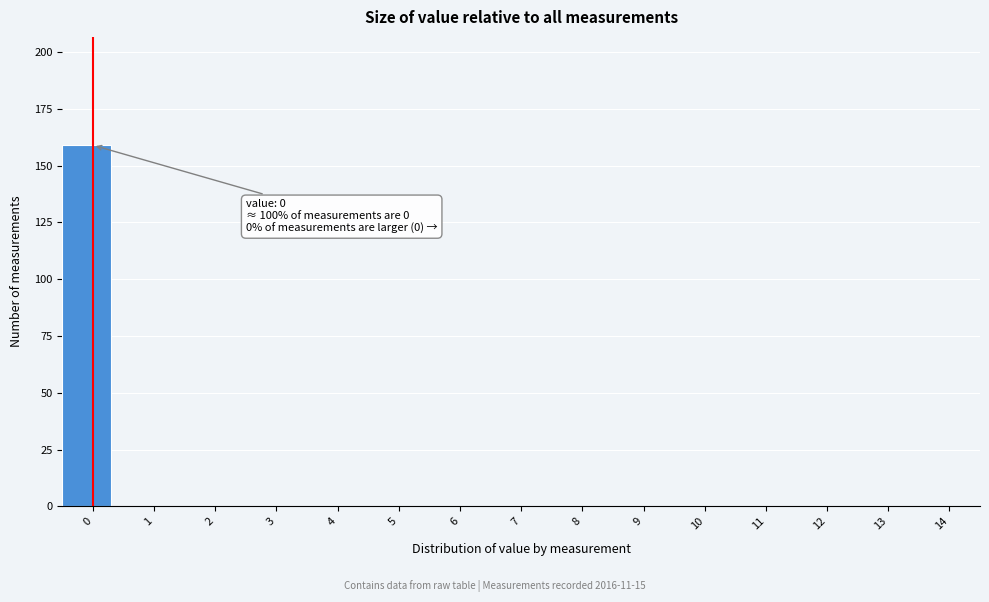

Reading left to right, list all the values displayed in this chart.

0=159	1=0	2=0	3=0	4=0	5=0	6=0	7=0	8=0	9=0	10=0	11=0	12=0	13=0	14=0